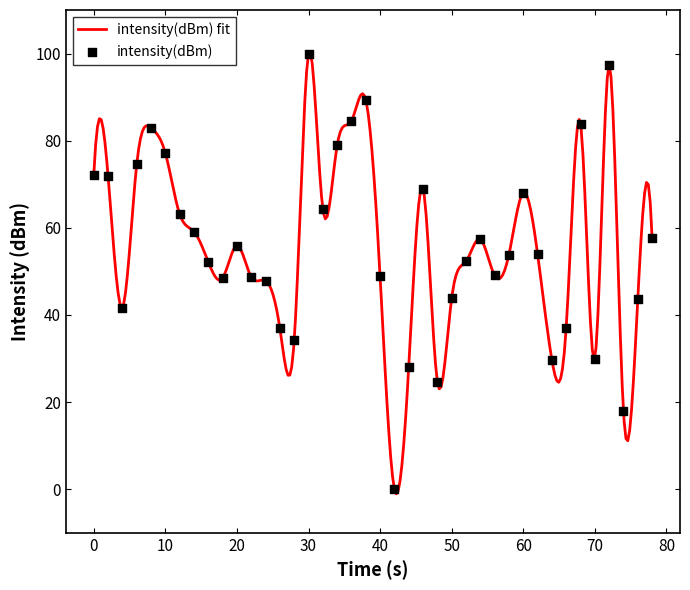

Between 80 and 70, which is larger?

70